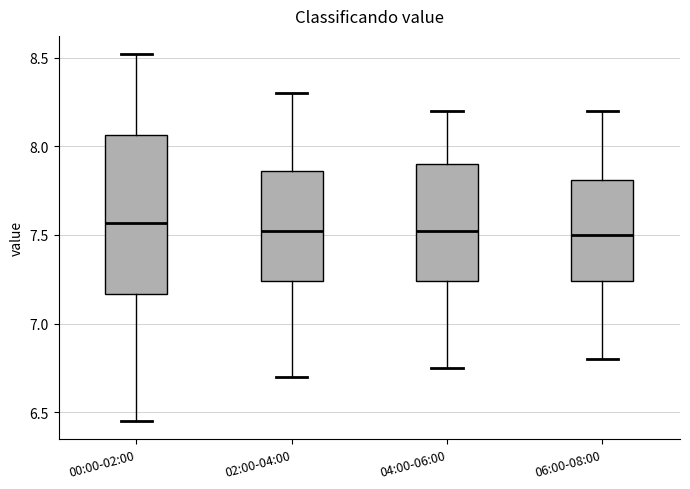

Reading left to right, read every box against the y-axis: the position of its median line, the range the box covers, and the ends of its whiskers. The values are not printed on the chart, so give them approximately, as read against the axis.

00:00-02:00: median 7.55, box 7.15 to 8.05, whiskers 6.45 to 8.50
02:00-04:00: median 7.55, box 7.25 to 7.85, whiskers 6.70 to 8.30
04:00-06:00: median 7.55, box 7.25 to 7.90, whiskers 6.75 to 8.20
06:00-08:00: median 7.50, box 7.25 to 7.80, whiskers 6.80 to 8.20